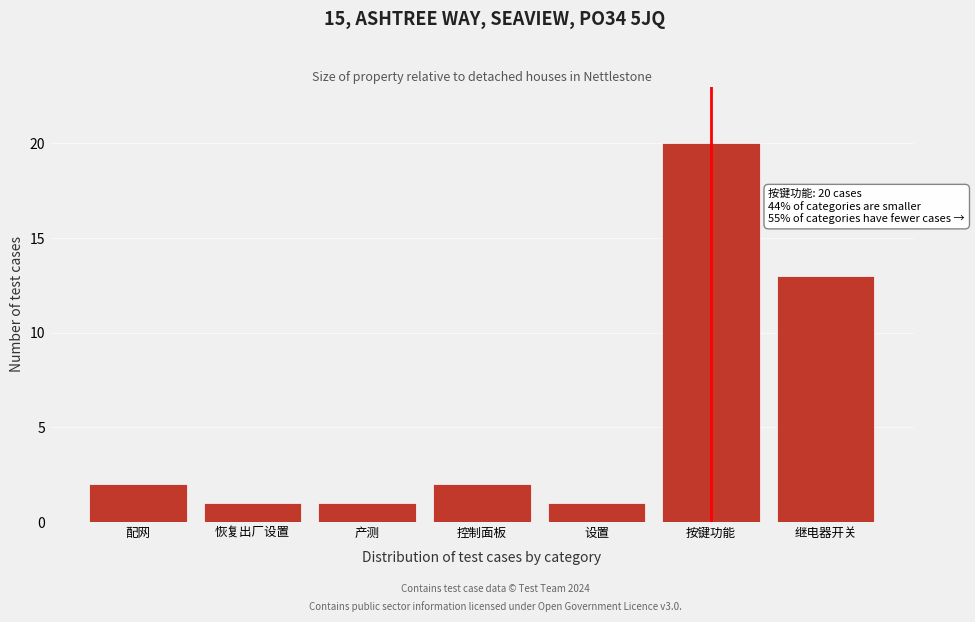

Reading left to right, extract all data points from this chart.

2	1	1	2	1	20	13